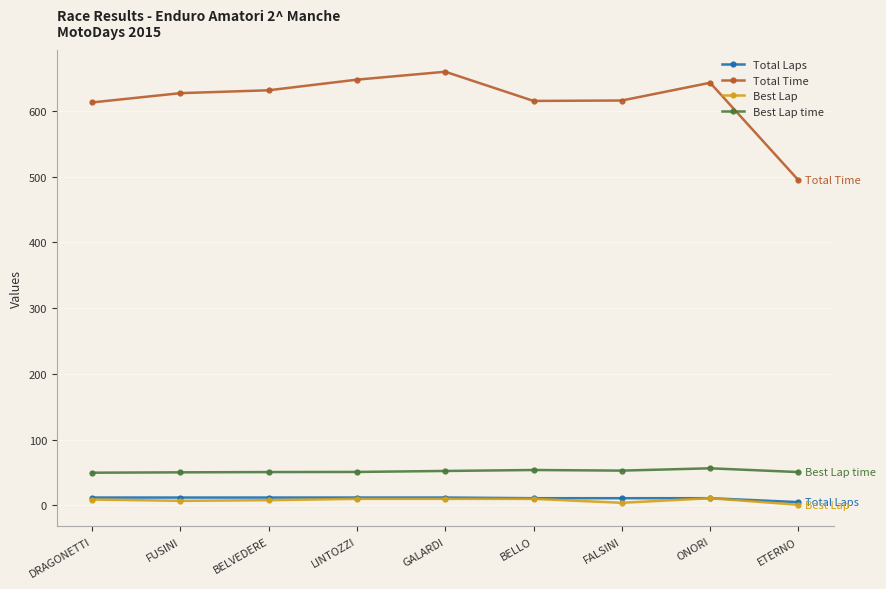

What is the value of the Best Lap time point at the 7th from the left?

52.9